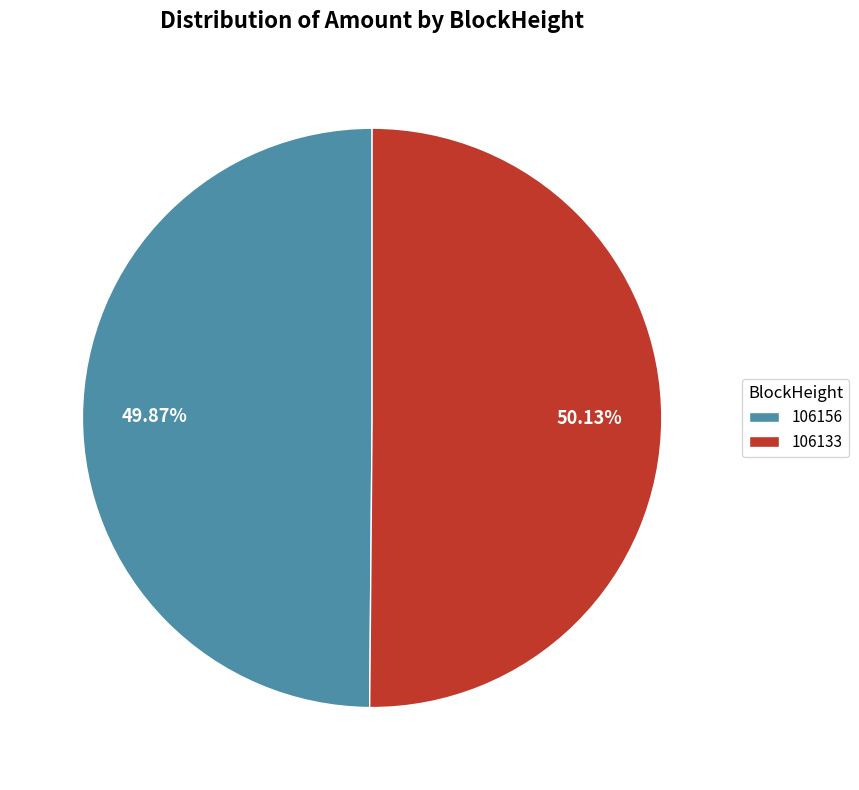

To the nearest percent, what is the difference between the largest and smallest slice percentages?

0%